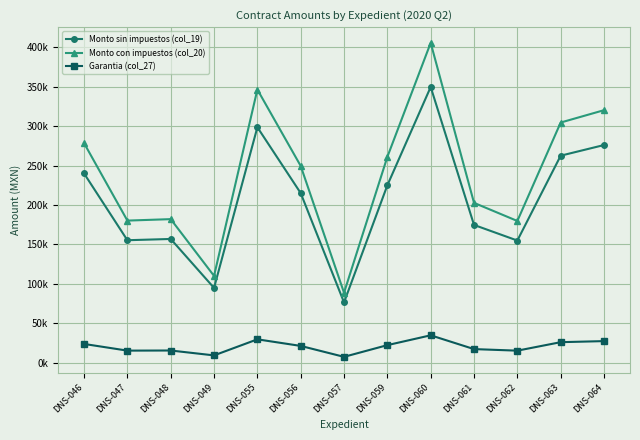

Does the chart have visible grid lines?

Yes